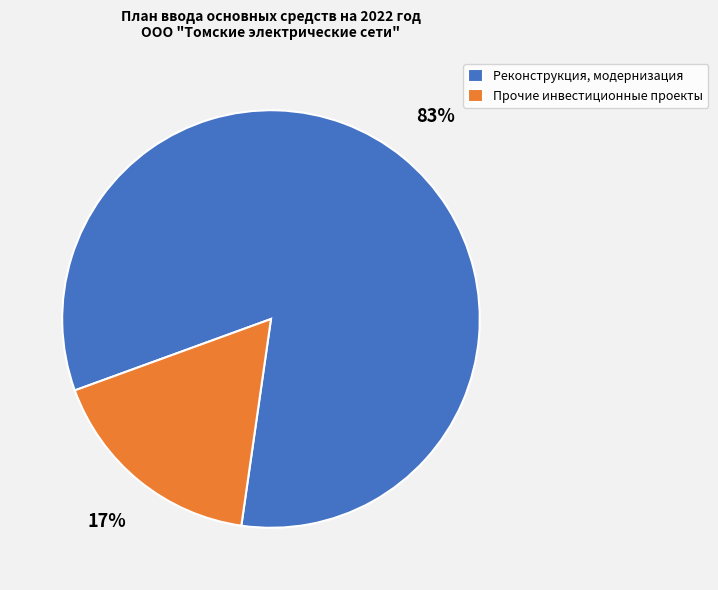

Is there a majority slice in this chart?

Yes